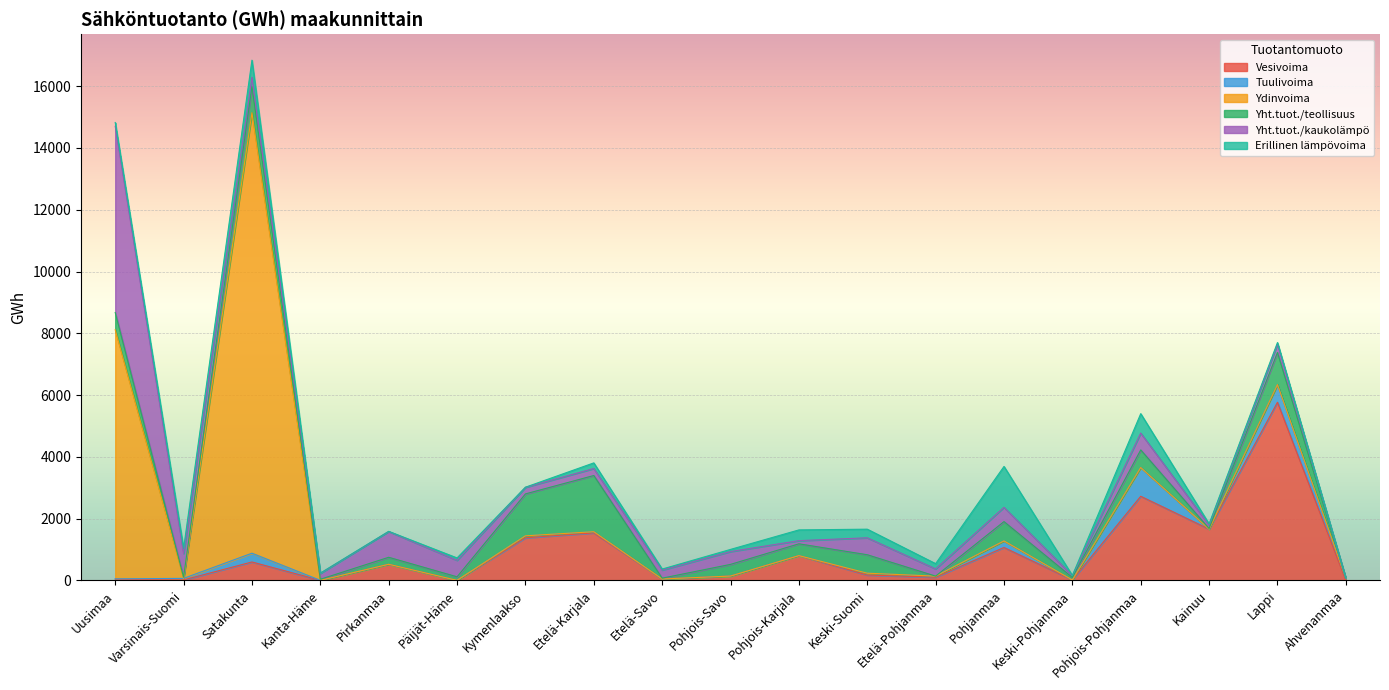

How many times do Erillinen lämpövoima and Tuulivoima cross each other?

5